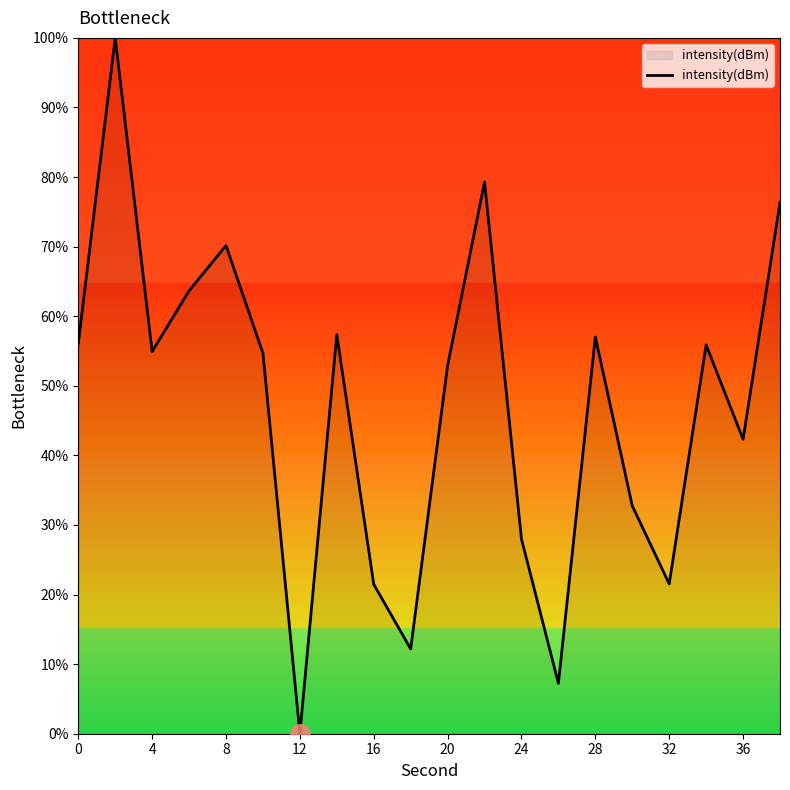

What is the maximum value shown in the chart?

100.0